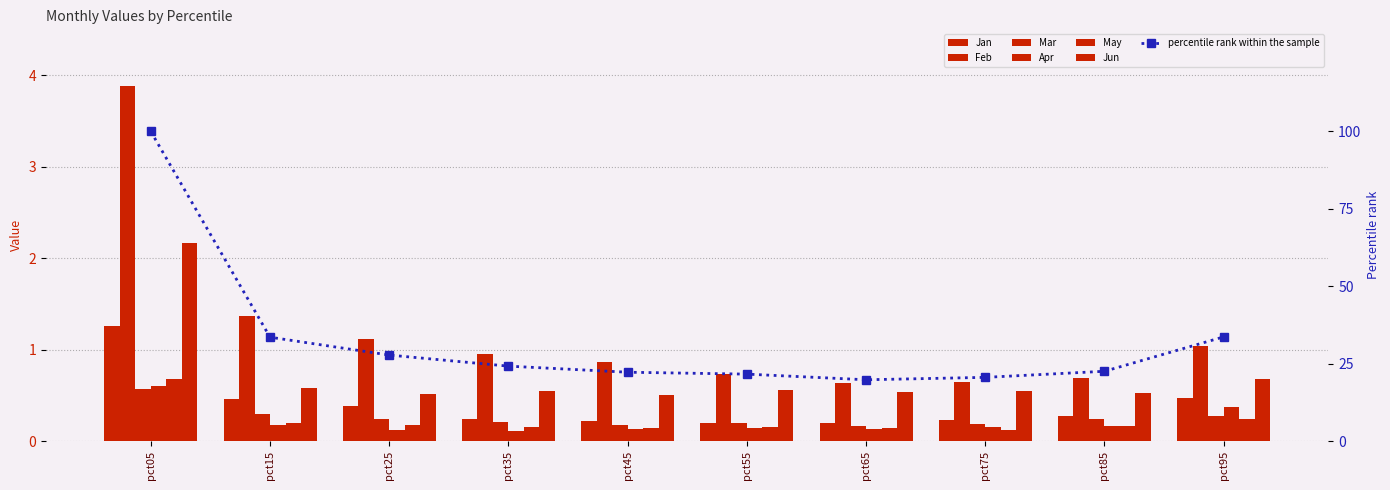

What is the value of the Apr bar at the 7th from the left?

0.1